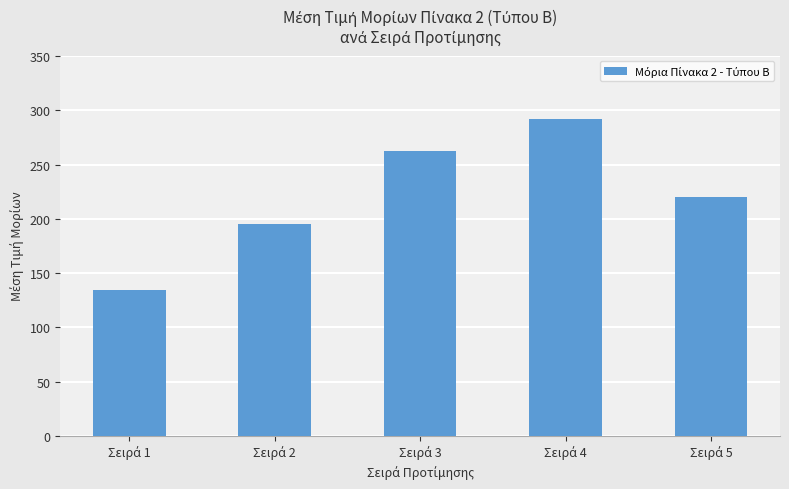

What is the smallest value displayed?

134.6